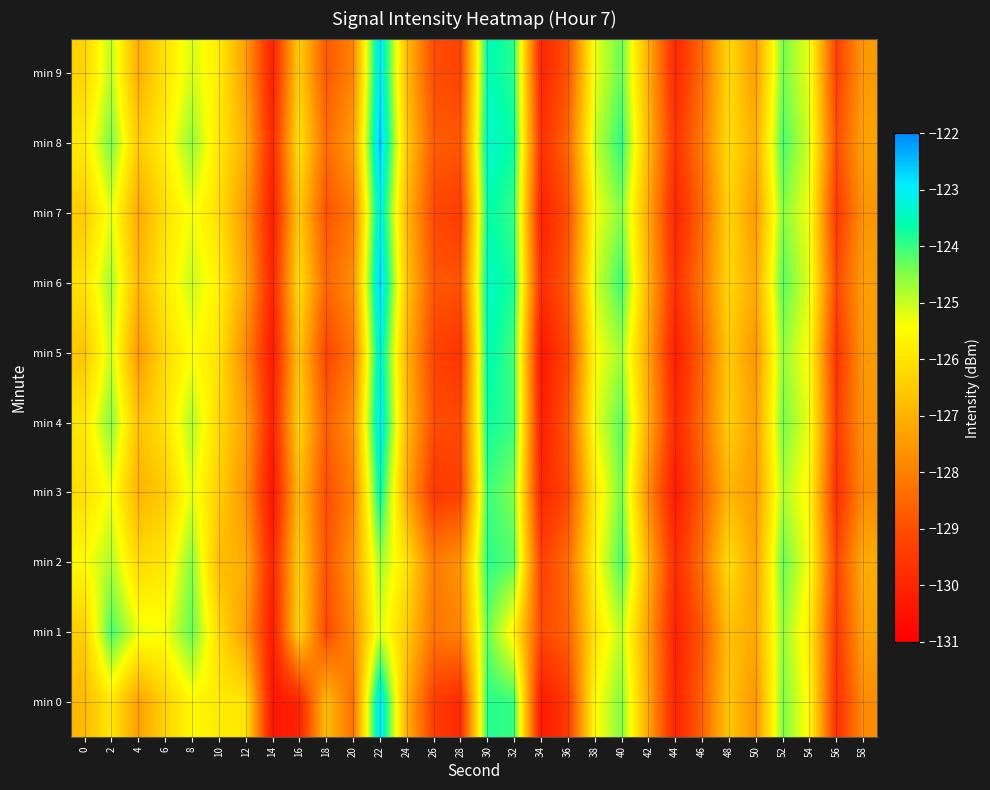

Reading left to right, list all the values displayed in this chart.

min 0: 0=-126.9	2=-125.9	4=-127.4	6=-126.4	8=-125.6	10=-125.8	12=-125.9	14=-130.4	16=-130.0	18=-126.8	20=-128.3	22=-122.7	24=-127.1	26=-129.4	28=-129.9	30=-123.9	32=-124.0	34=-130.4	36=-129.4	38=-125.5	40=-124.5	42=-127.2	44=-130.1	46=-128.6	48=-126.6	50=-127.6	52=-124.4	54=-125.5	56=-129.7	58=-127.8
min 1: 0=-126.4	2=-124.1	4=-125.2	6=-125.3	8=-124.3	10=-126.2	12=-127.4	14=-130.3	16=-126.3	18=-129.1	20=-127.8	22=-125.1	24=-126.5	26=-128.2	28=-127.9	30=-124.3	32=-125.7	34=-129.1	36=-128.6	38=-126.0	40=-124.9	42=-127.4	44=-130.1	46=-128.8	48=-126.7	50=-127.2	52=-124.6	54=-125.8	56=-129.5	58=-127.3
min 2: 0=-125.5	2=-124.8	4=-126.2	6=-125.9	8=-124.5	10=-126.8	12=-127.1	14=-130.0	16=-126.4	18=-128.9	20=-127.5	22=-124.7	24=-126.0	26=-128.1	28=-127.6	30=-123.9	32=-124.2	34=-129.3	36=-128.4	38=-125.6	40=-124.1	42=-127.0	44=-129.8	46=-128.3	48=-126.1	50=-127.3	52=-124.3	54=-125.4	56=-129.2	58=-127.1
min 3: 0=-126.1	2=-125.3	4=-127.0	6=-126.5	8=-125.2	10=-126.4	12=-127.6	14=-130.5	16=-126.8	18=-129.0	20=-128.0	22=-123.5	24=-127.2	26=-129.5	28=-129.3	30=-124.0	32=-124.5	34=-130.0	36=-129.1	38=-125.9	40=-124.4	42=-127.8	44=-130.3	46=-128.7	48=-126.9	50=-127.5	52=-124.8	54=-125.6	56=-129.7	58=-127.8
min 4: 0=-125.9	2=-124.5	4=-126.7	6=-126.0	8=-124.8	10=-126.2	12=-127.3	14=-130.1	16=-126.3	18=-128.7	20=-127.6	22=-122.9	24=-126.8	26=-129.0	28=-129.1	30=-123.7	32=-124.0	34=-130.2	36=-128.8	38=-125.3	40=-124.2	42=-127.1	44=-129.9	46=-128.4	48=-126.4	50=-127.4	52=-124.4	54=-125.3	56=-129.4	58=-127.6
min 5: 0=-126.6	2=-125.0	4=-127.5	6=-126.2	8=-125.4	10=-126.0	12=-127.8	14=-130.3	16=-126.6	18=-129.2	20=-128.2	22=-123.1	24=-127.0	26=-129.2	28=-129.6	30=-123.5	32=-124.1	34=-130.4	36=-129.2	38=-125.5	40=-124.7	42=-127.3	44=-130.2	46=-128.6	48=-126.5	50=-127.6	52=-124.6	54=-125.5	56=-129.6	58=-127.5
min 6: 0=-126.0	2=-124.7	4=-126.9	6=-125.8	8=-125.0	10=-125.7	12=-127.2	14=-130.0	16=-126.1	18=-128.5	20=-127.7	22=-122.6	24=-126.6	26=-128.8	28=-128.9	30=-123.4	32=-123.8	34=-129.8	36=-128.7	38=-125.1	40=-124.0	42=-127.0	44=-129.7	46=-128.2	48=-126.2	50=-127.2	52=-124.2	54=-125.2	56=-129.1	58=-127.4
min 7: 0=-126.5	2=-125.2	4=-127.2	6=-126.1	8=-125.3	10=-126.1	12=-127.5	14=-130.2	16=-126.5	18=-128.9	20=-128.1	22=-123.0	24=-126.9	26=-129.1	28=-129.4	30=-123.6	32=-124.0	34=-130.1	36=-129.0	38=-125.4	40=-124.5	42=-127.2	44=-130.0	46=-128.5	48=-126.3	50=-127.5	52=-124.5	54=-125.4	56=-129.5	58=-127.6
min 8: 0=-125.8	2=-124.4	4=-126.5	6=-125.7	8=-124.6	10=-125.9	12=-127.0	14=-129.9	16=-126.0	18=-128.4	20=-127.4	22=-122.5	24=-126.5	26=-128.7	28=-128.8	30=-123.3	32=-123.7	34=-129.7	36=-128.5	38=-125.0	40=-123.9	42=-126.9	44=-129.6	46=-128.1	48=-126.1	50=-127.1	52=-124.1	54=-125.1	56=-129.0	58=-127.3
min 9: 0=-126.3	2=-124.9	4=-127.1	6=-126.0	8=-125.1	10=-125.8	12=-127.4	14=-130.1	16=-126.4	18=-128.8	20=-127.9	22=-122.8	24=-126.8	26=-129.0	28=-129.2	30=-123.5	32=-123.9	34=-130.0	36=-128.9	38=-125.3	40=-124.3	42=-127.1	44=-129.9	46=-128.4	48=-126.2	50=-127.4	52=-124.4	54=-125.3	56=-129.3	58=-127.5